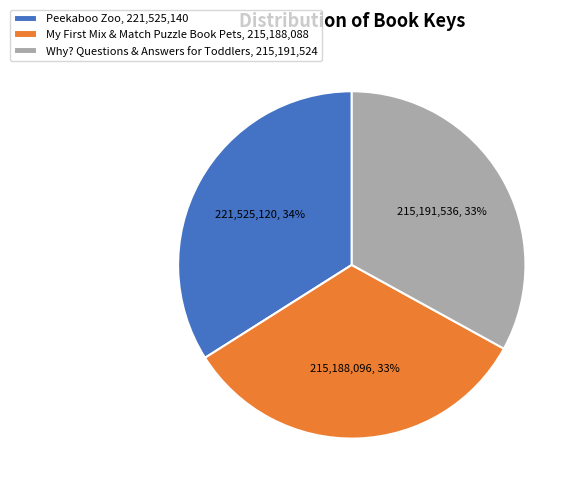

Is it true that Peekaboo Zoo is 34% of the pie?

True